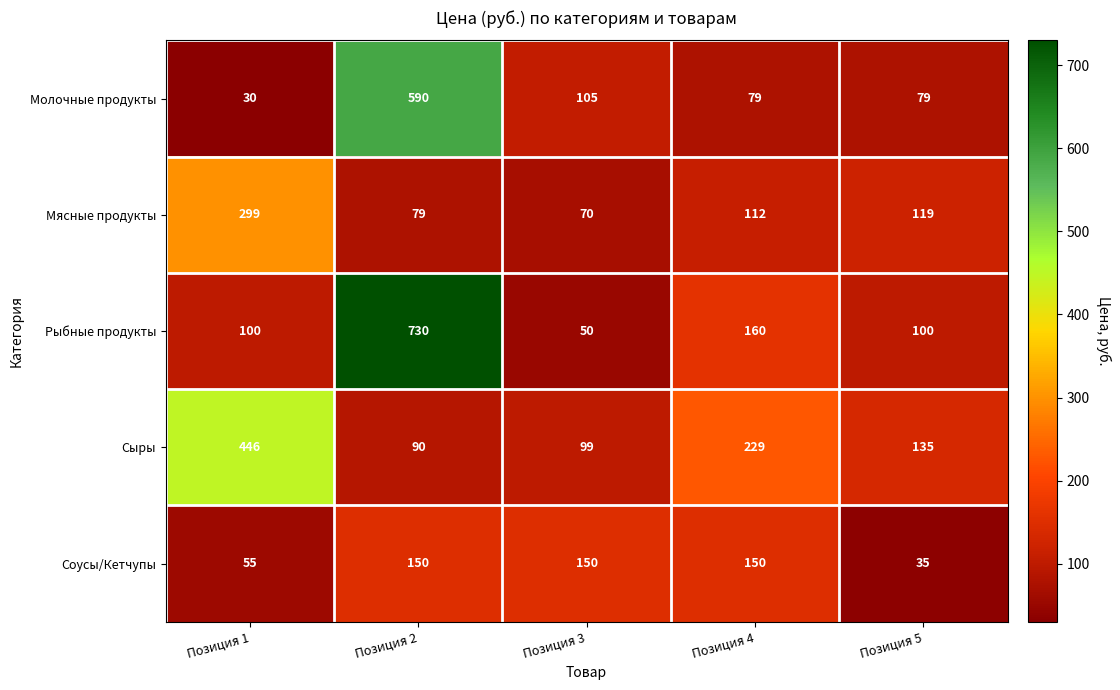

How many distinct data groups are displayed?

5